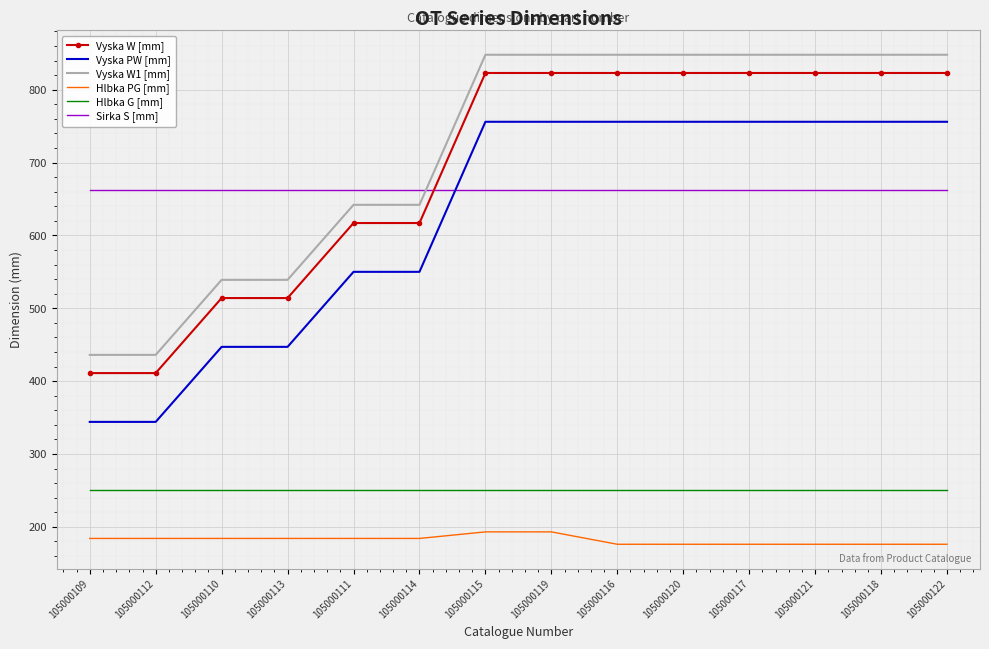

What is the lowest value of the Hlbka PG [mm] series?

176